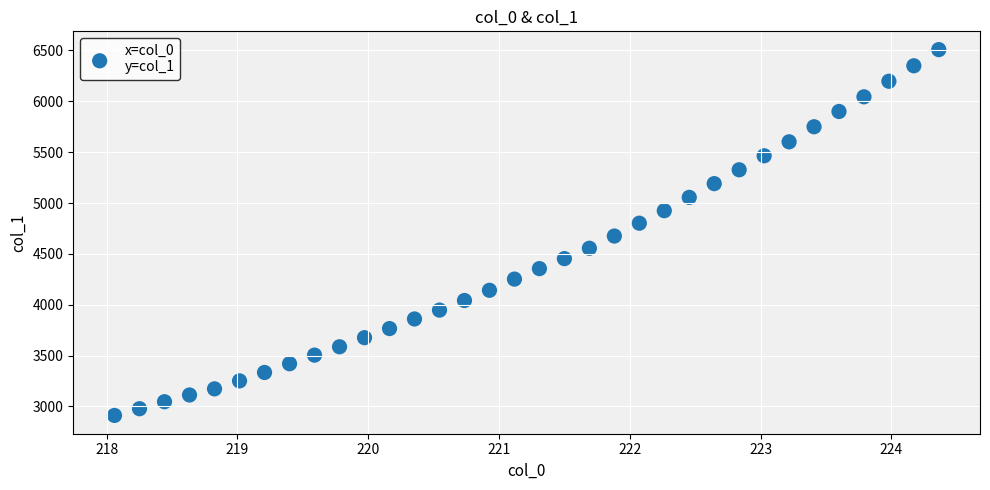

What is the range of Y values (max minus min)?

3596.7